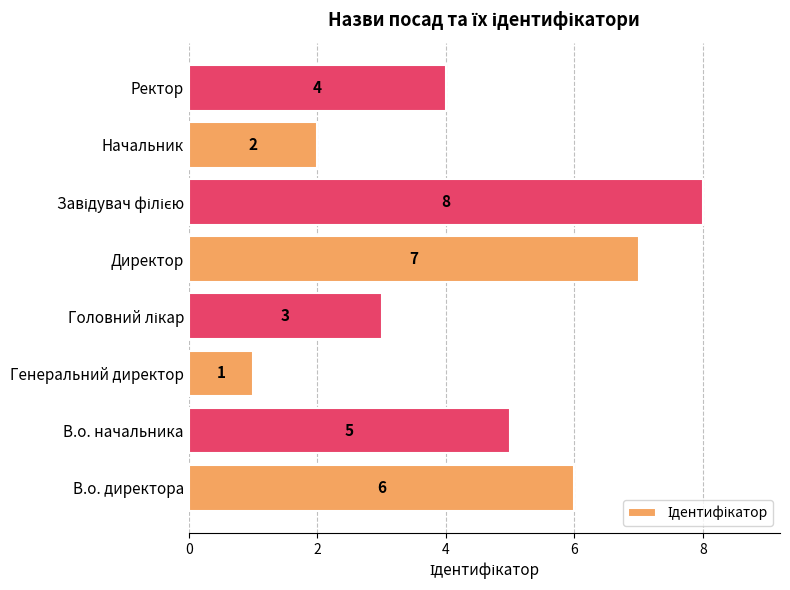

What is the smallest value displayed?

1